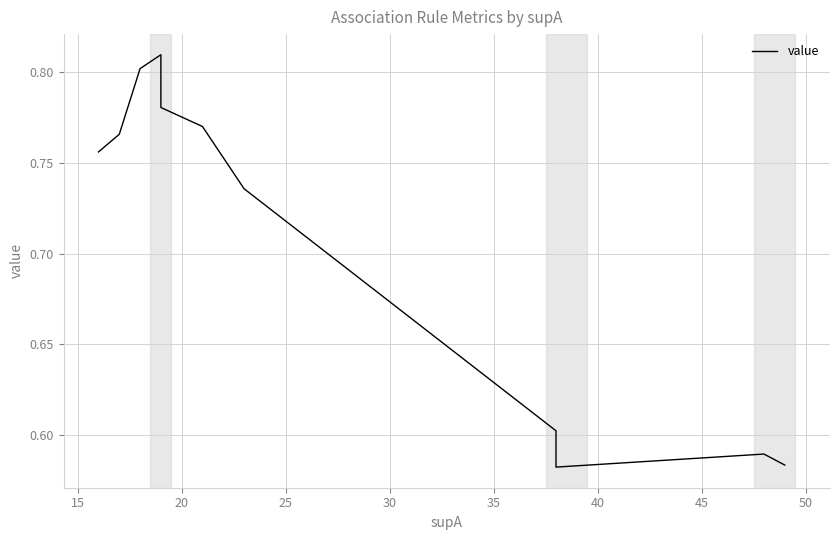

True or false: there are more than 2 points higher than both neighbors.

False